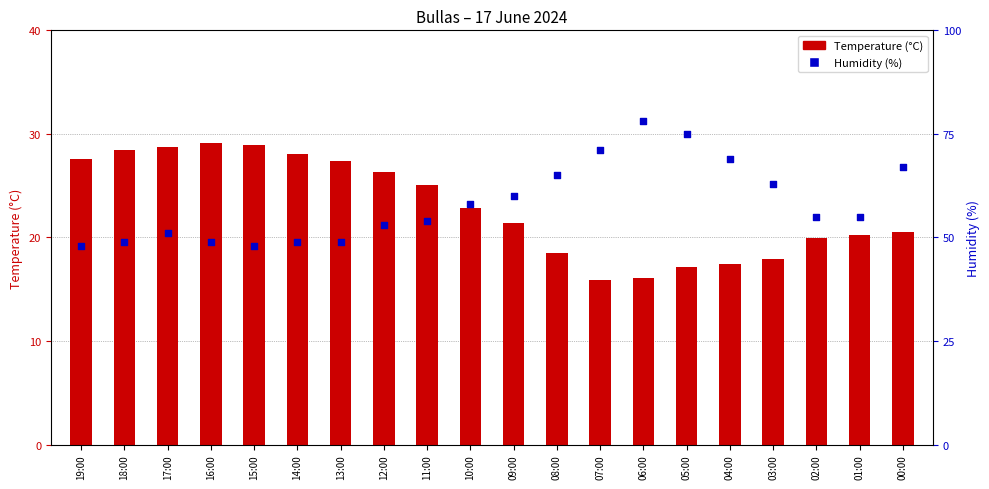

Which series contains the lowest Y value?

Temperature (°C)